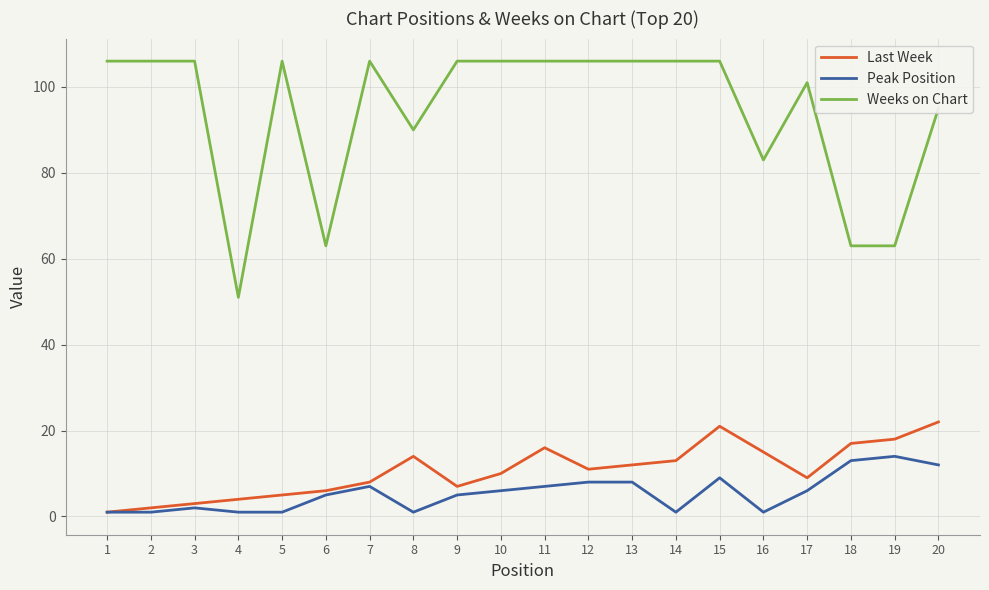

Which series has the widest spread of values?

Weeks on Chart